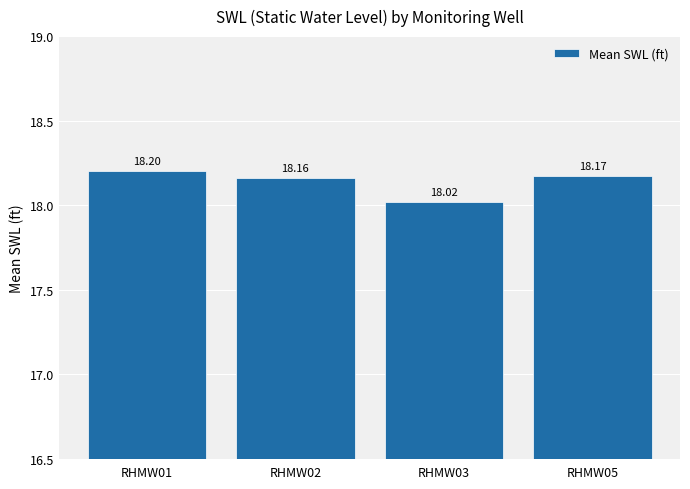

How many bars are there in total?

4